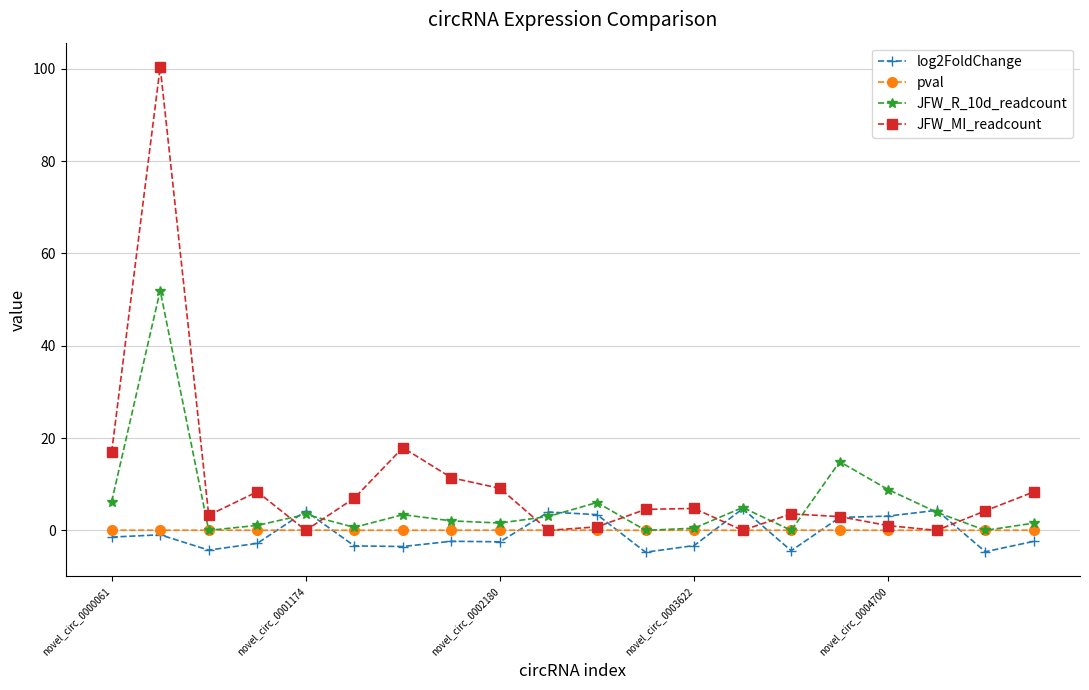

Count the number of categories in the chart.

20